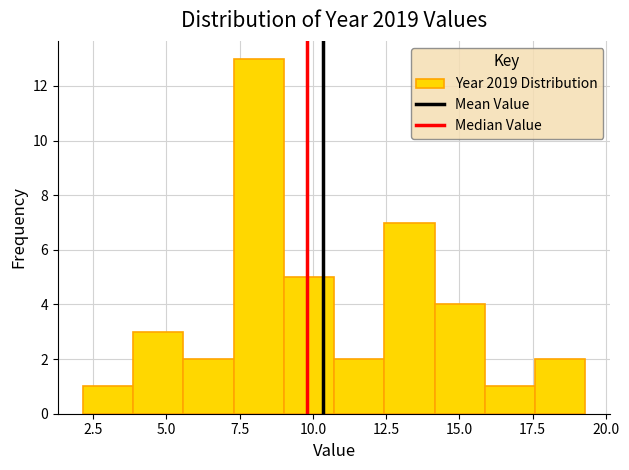

Read against the x-axis, roughly where is the centre of the tallest bar?

8.0